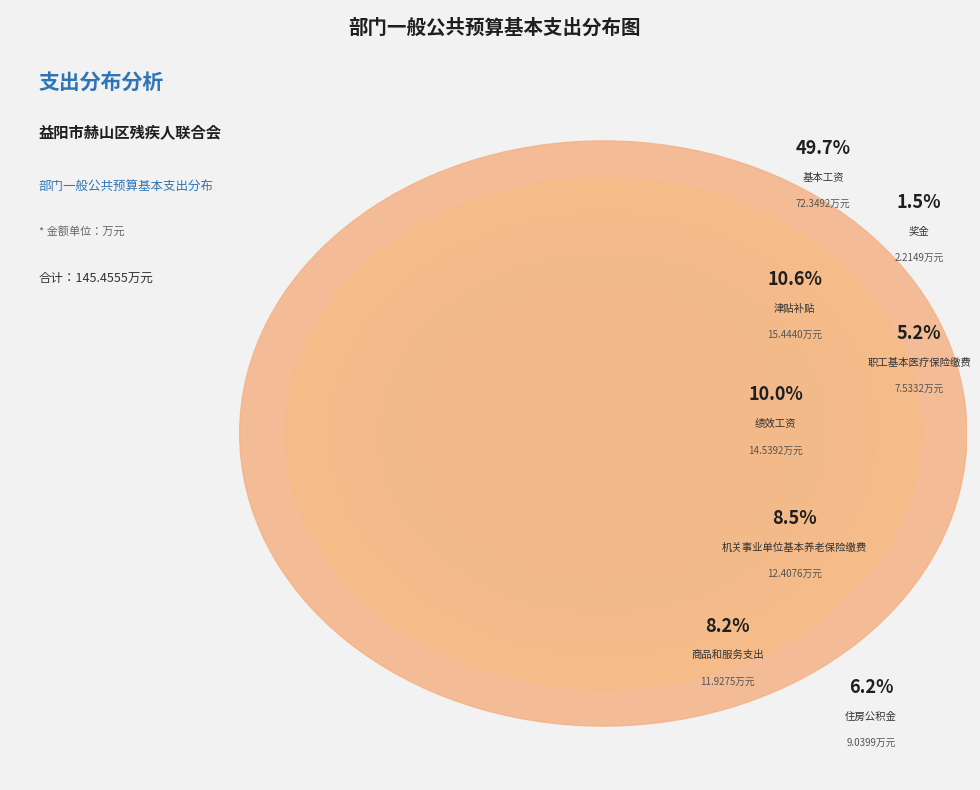

Is there a majority slice in this chart?

No